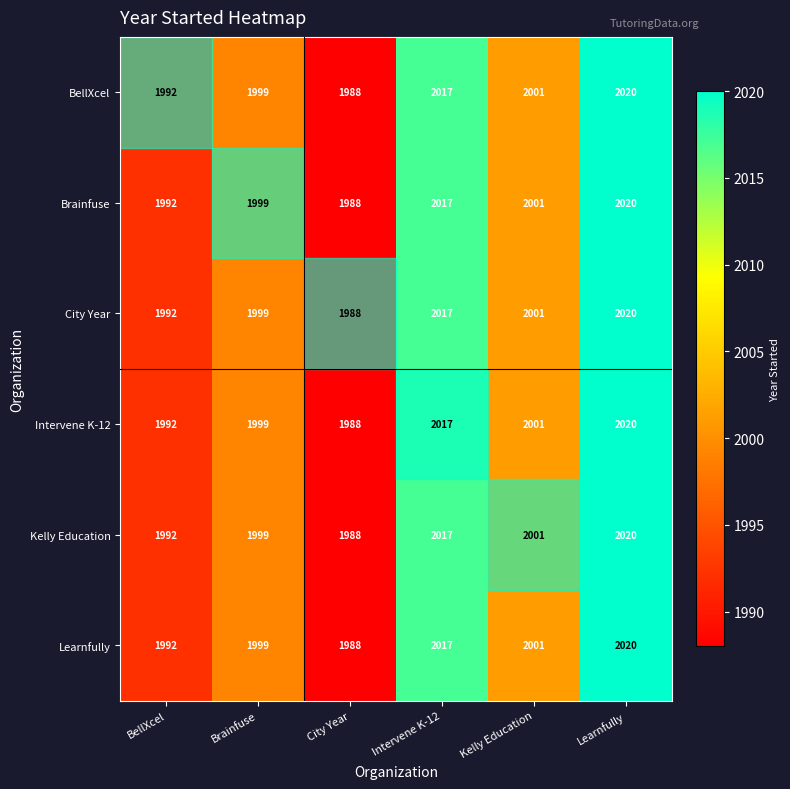

At which label does Kelly Education reach its minimum?

City Year